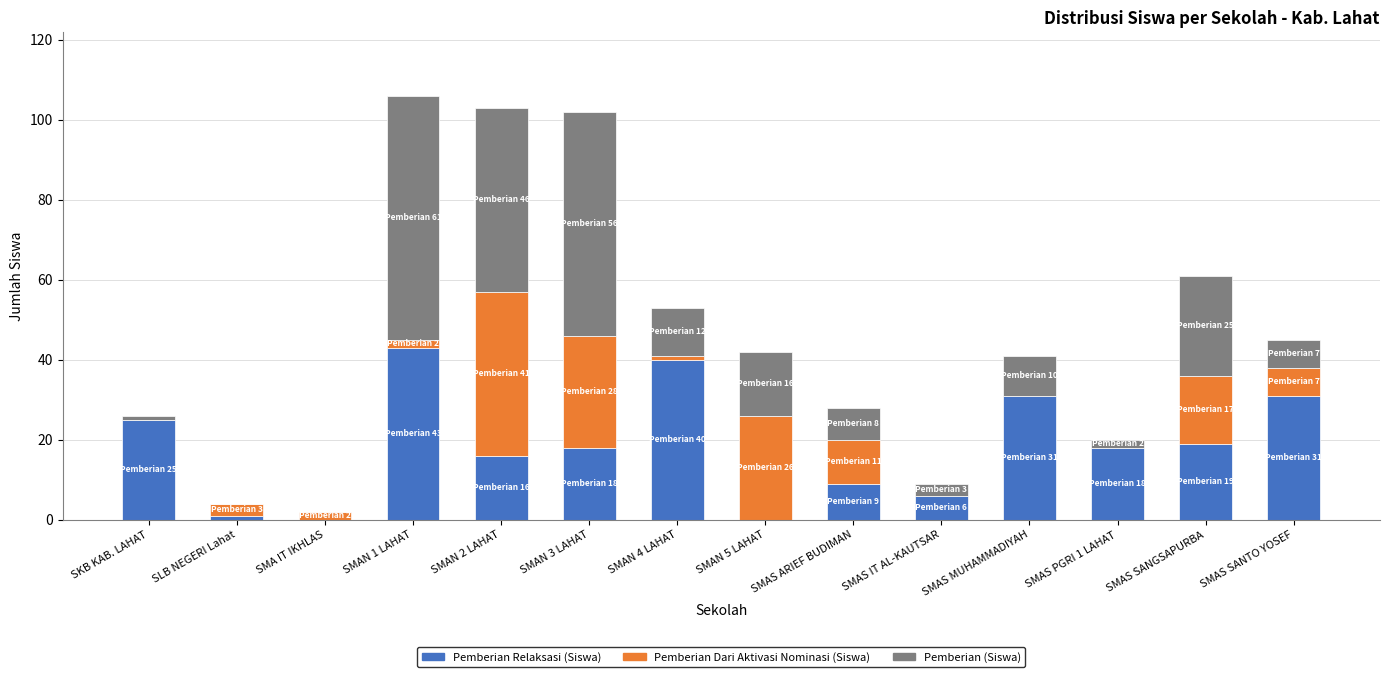

Which category has the highest value in the Pemberian Relaksasi (Siswa) series?

SMAN 1 LAHAT